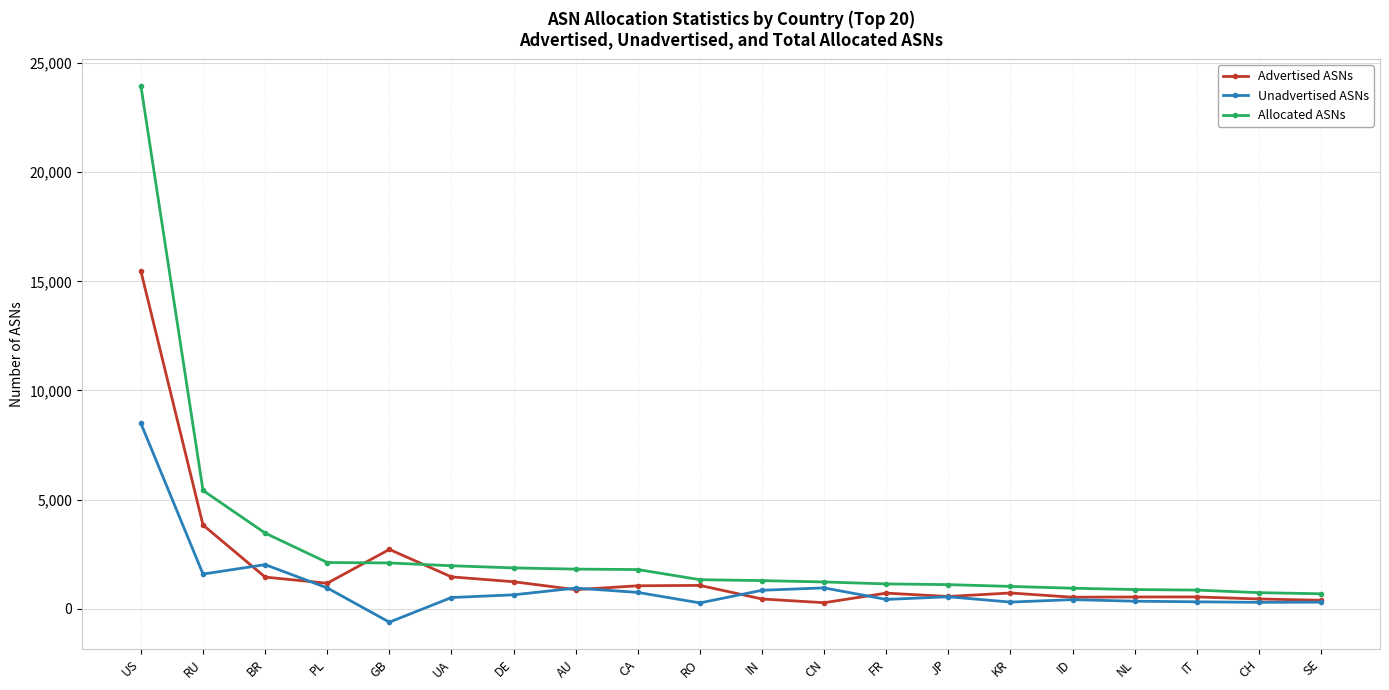

Is it true that Allocated ASNs equals 750 at CA?

False